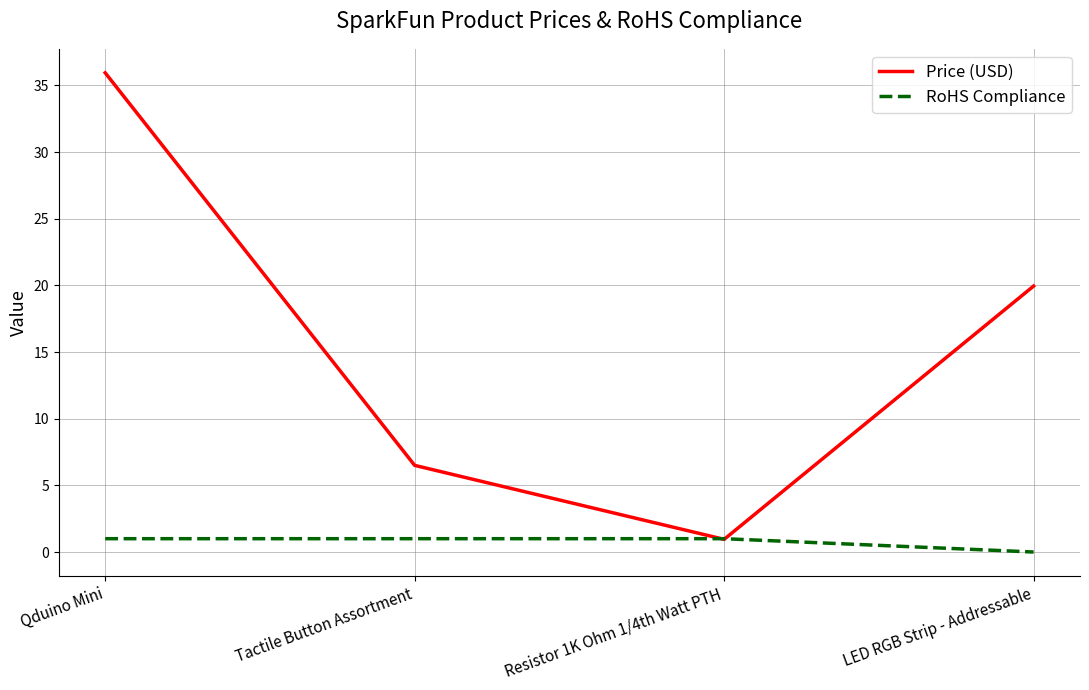

What position from the left is Qduino Mini?

1